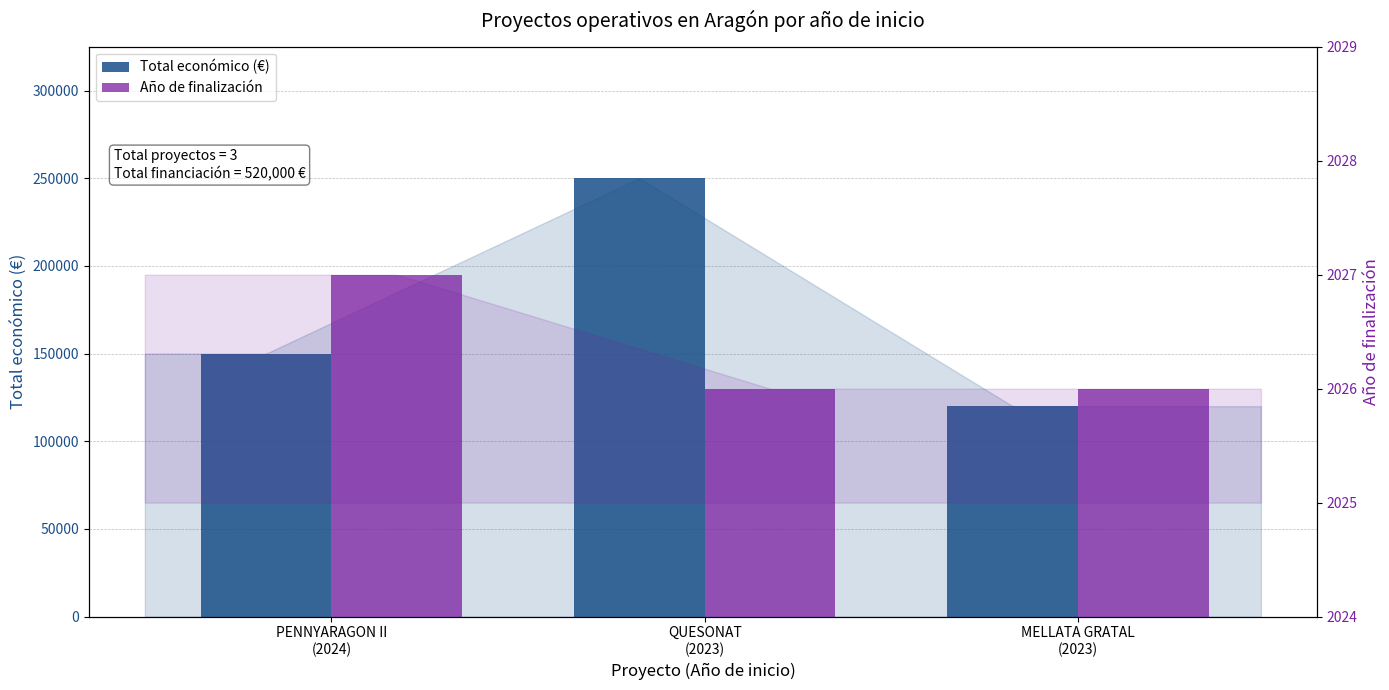

Reading left to right, list all the values displayed in this chart.

Total económico (€): 150000	250000	120000
Año de finalización: 2027	2026	2026